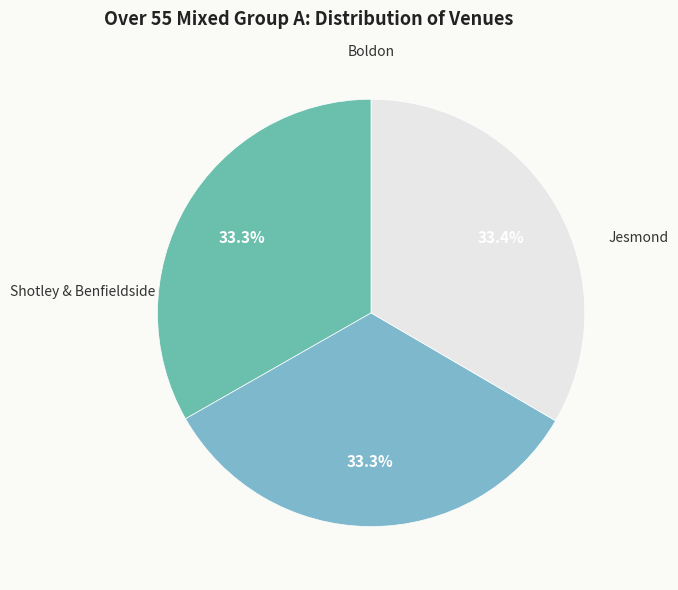

Is it true that Jesmond is 33% of the pie?

True